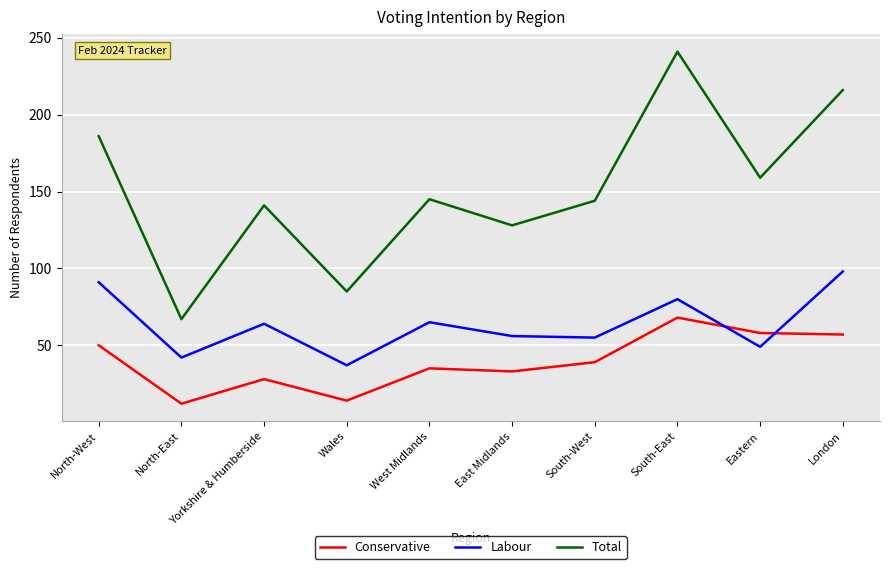

At which category does the chart reach its peak across all series?

South-East